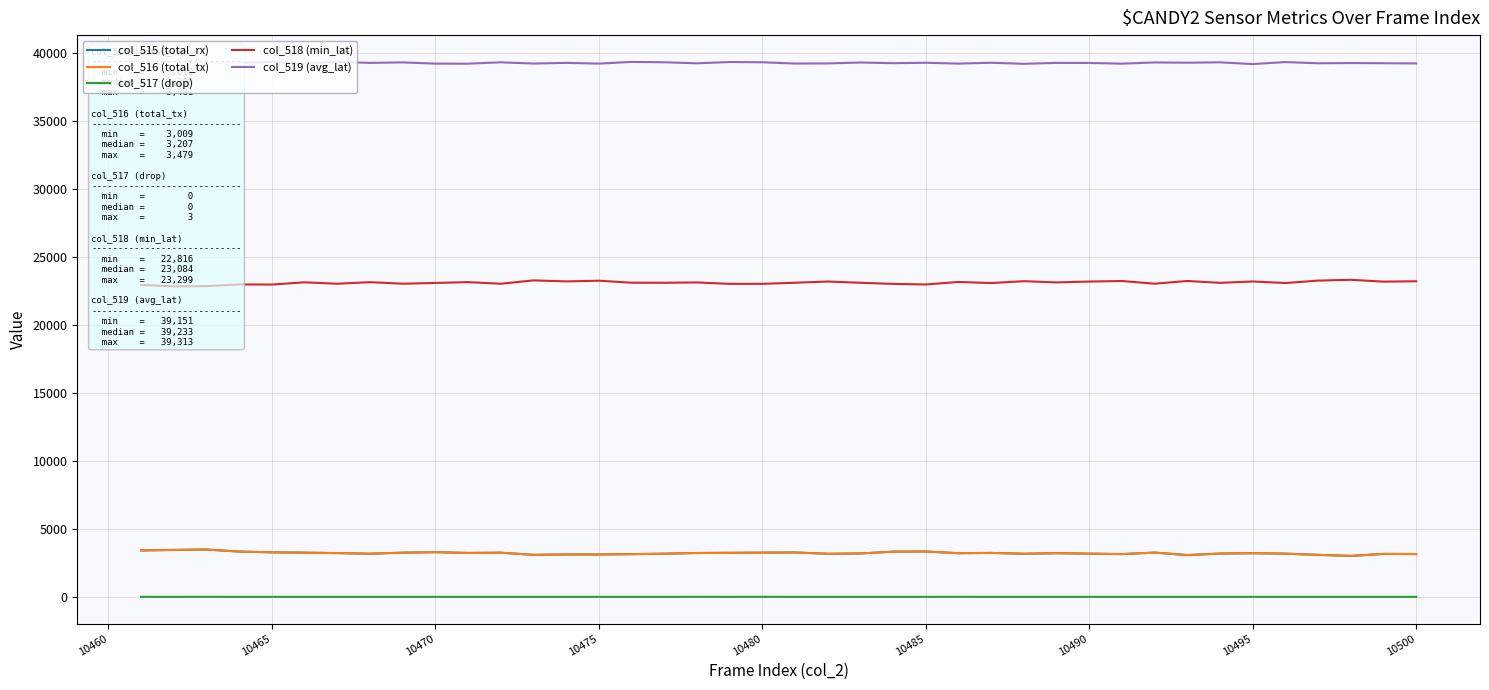

What is the maximum value for col_515 (total_rx)?

3481